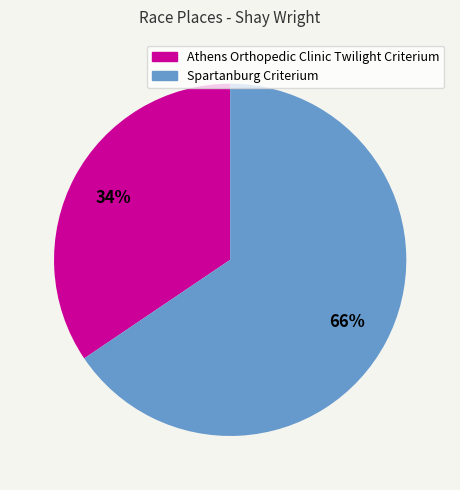

What percentage is the Spartanburg Criterium slice, to the nearest percent?

66%